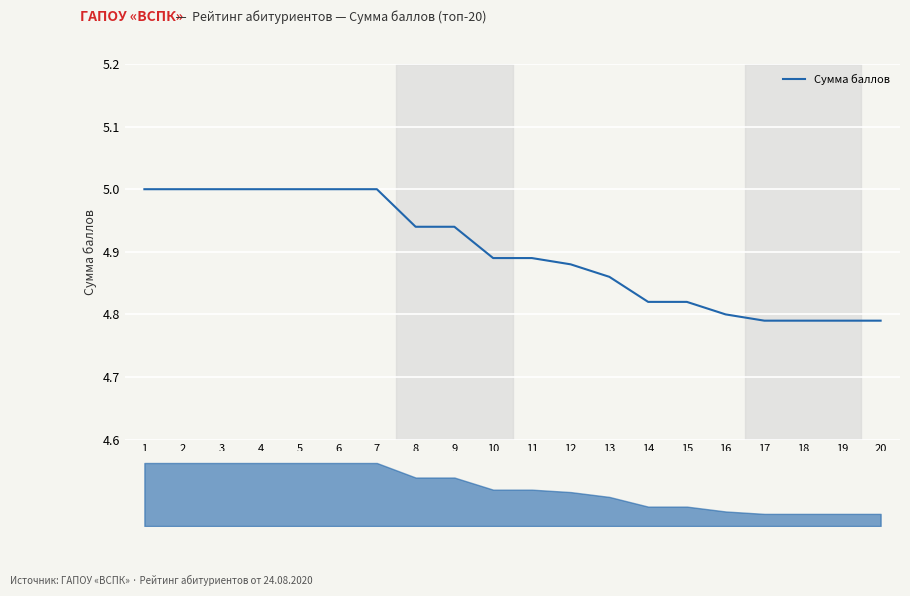

What is the ratio of the value at 19 to the value at 8?

1.0